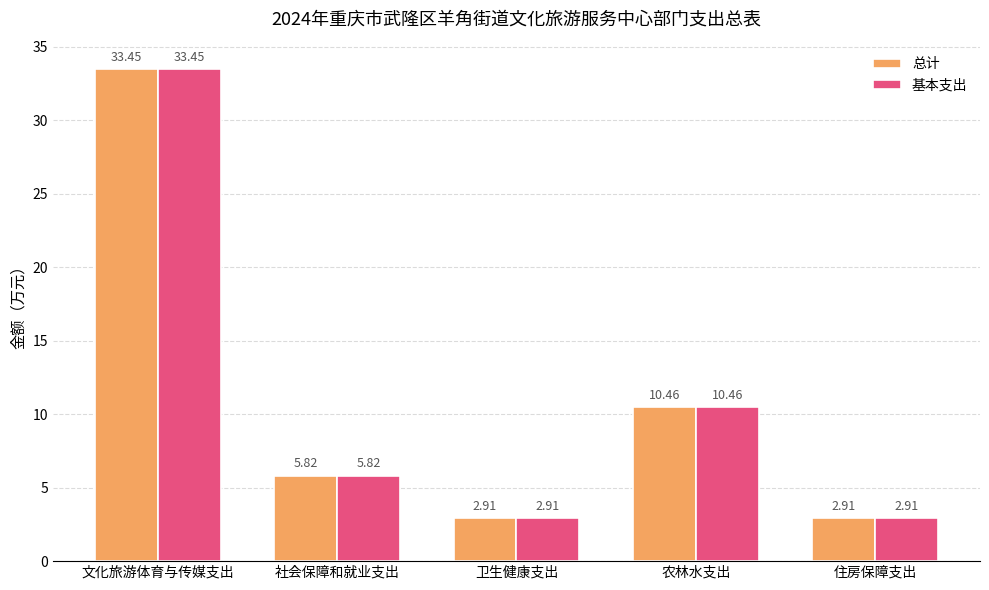

What are all the series names shown in the legend?

总计, 基本支出